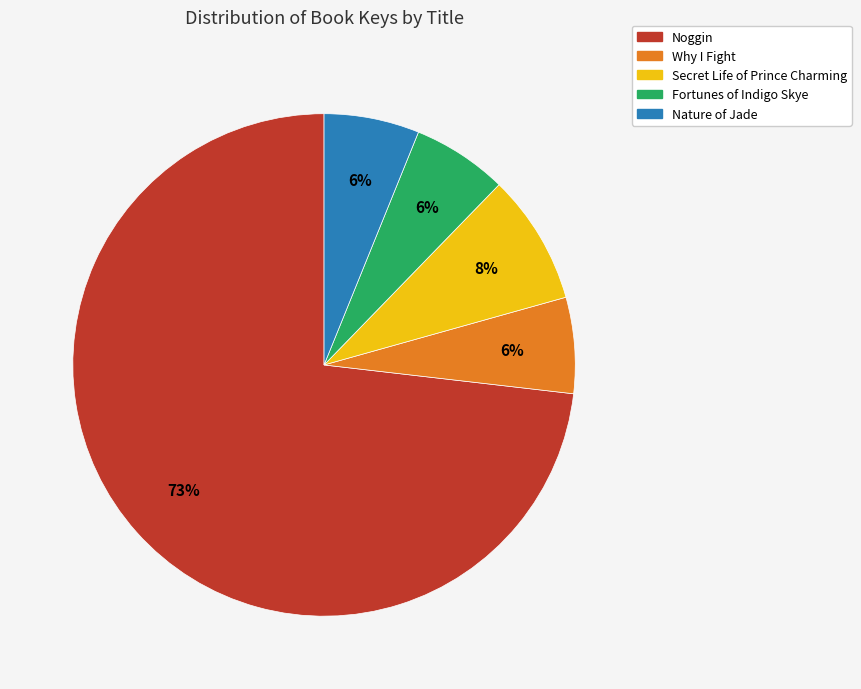

To the nearest percent, what is the average slice percentage?

20%